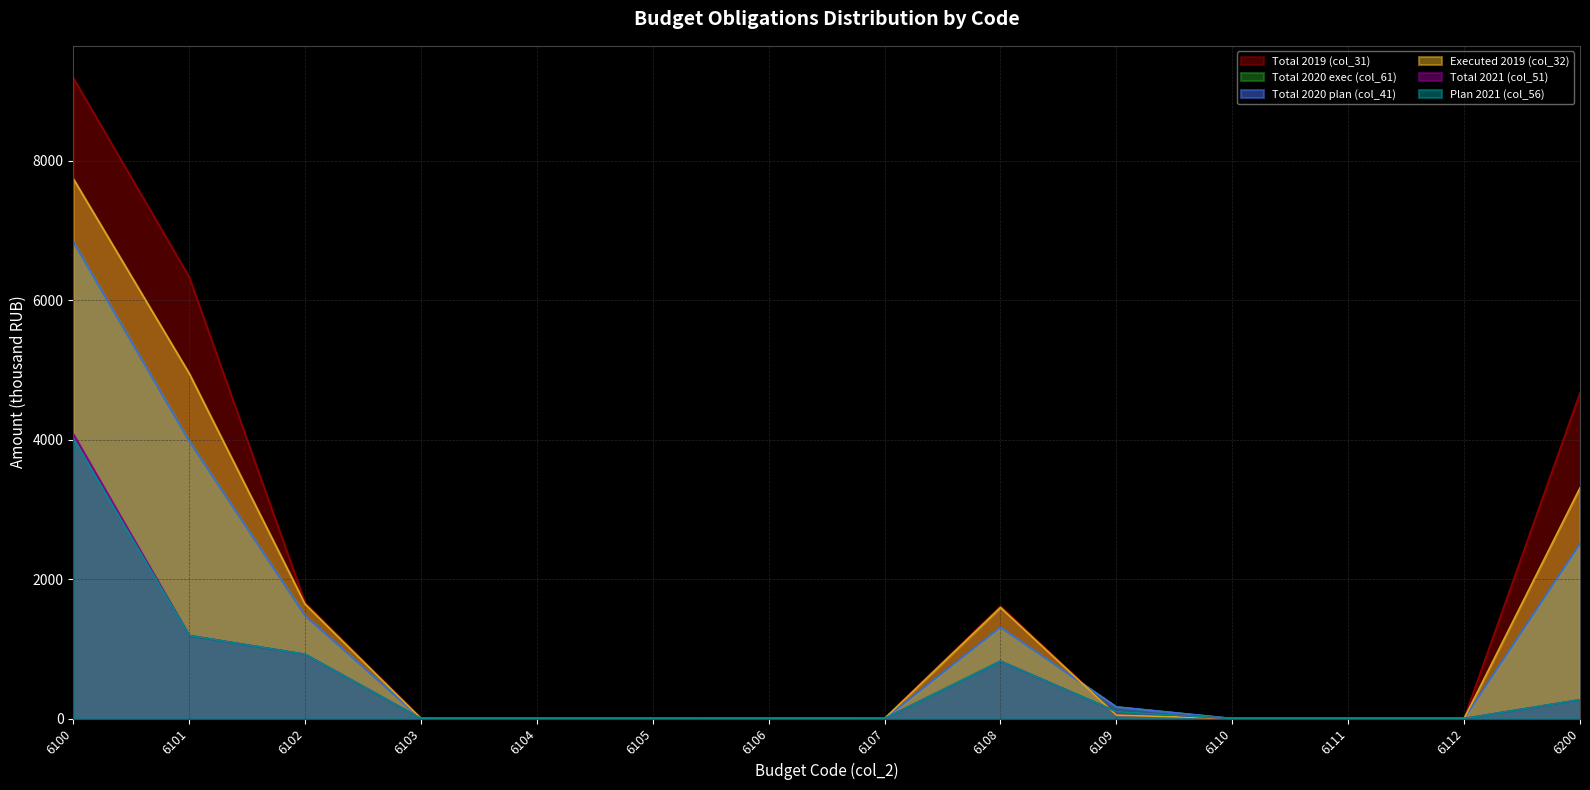

How many positive values does the col_41 series have?

7